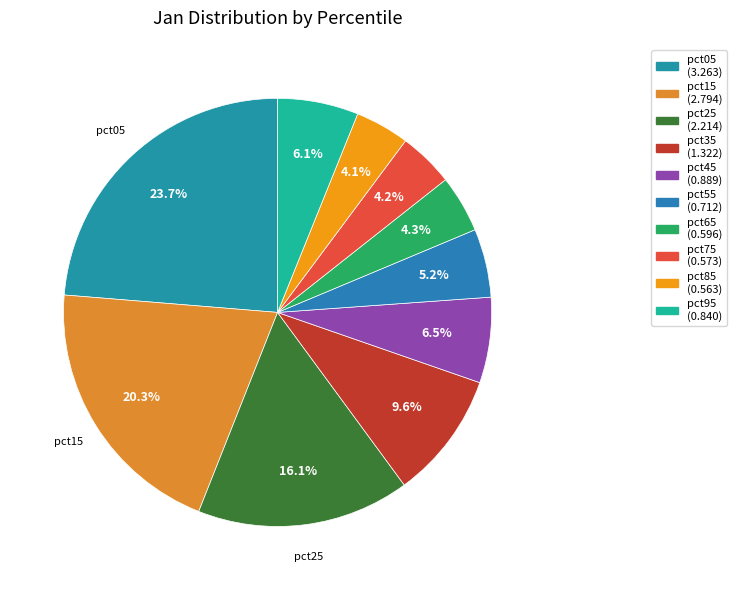

How many segments does this pie chart have?

10